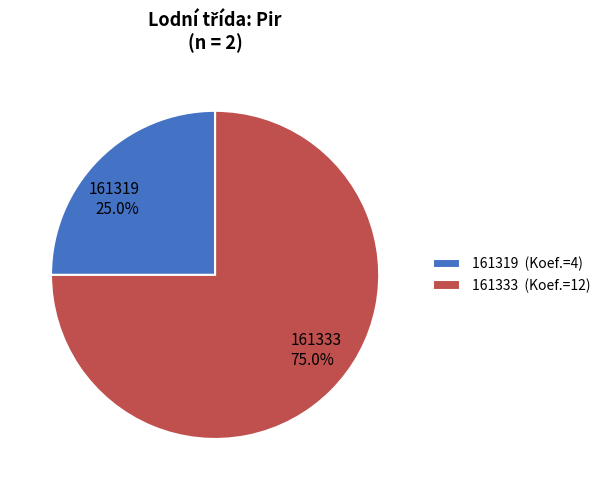

What is the total percentage of 161319 and 161333?

100.0%